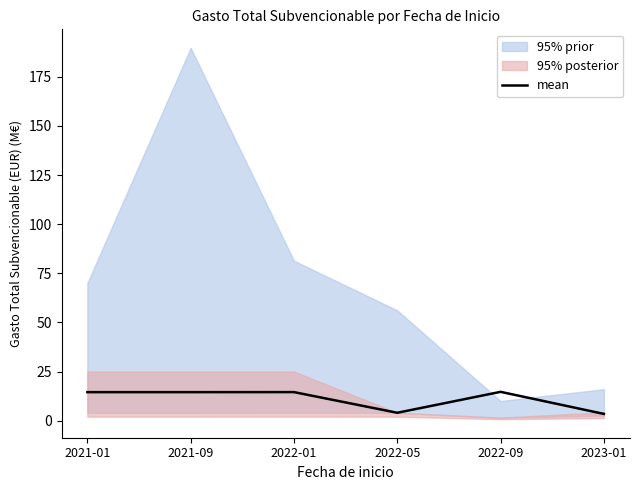

What is the change in value from 2022-09 to 2023-01?

-11.2